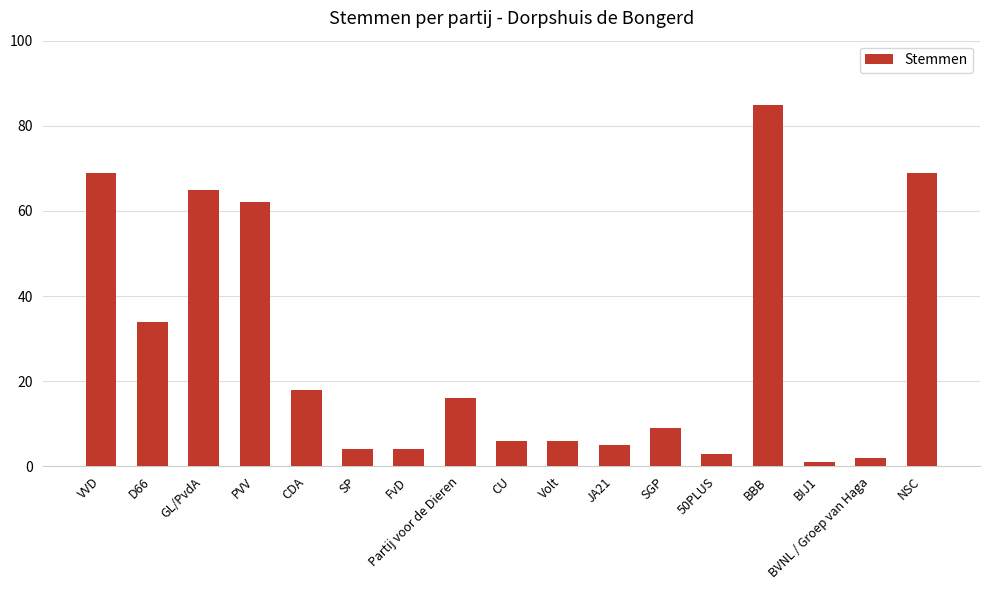

Reading left to right, extract all data points from this chart.

69	34	65	62	18	4	4	16	6	6	5	9	3	85	1	2	69